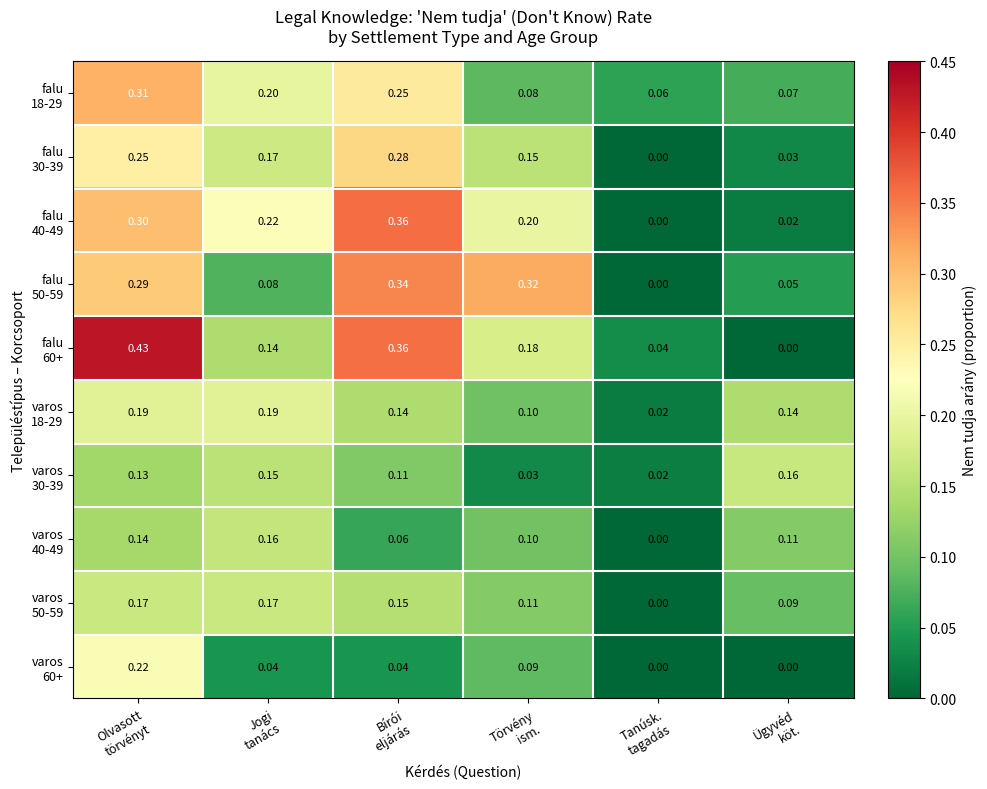

What is the total value across all series at Tanúsk.
tagadás?

0.1